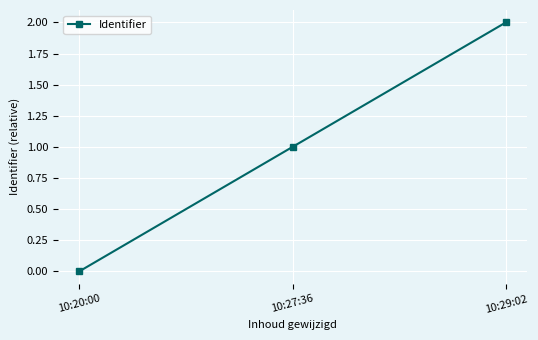

Which has a higher value, 10:20:00 or 10:29:02?

10:29:02